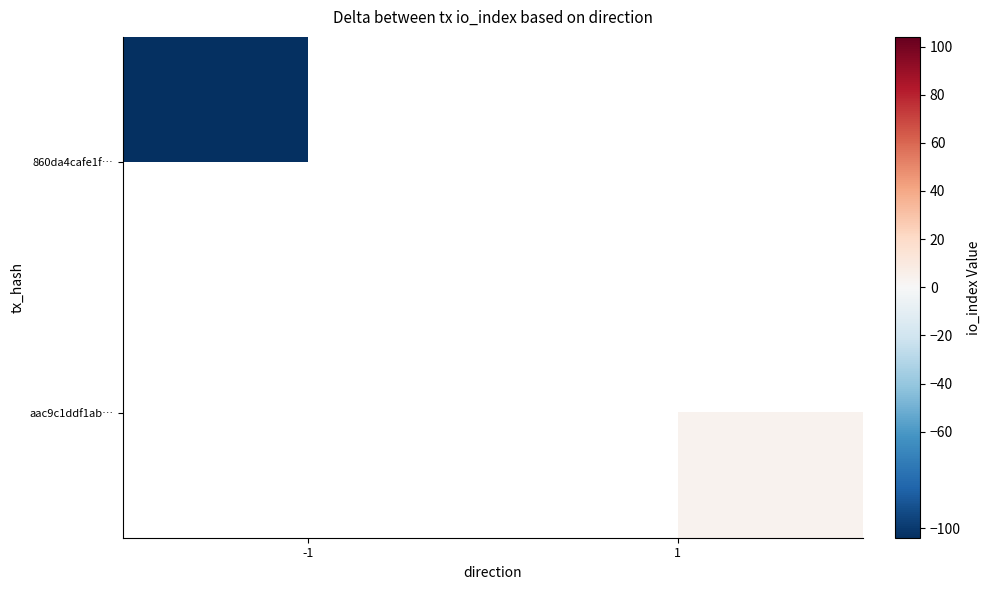

Reading right to left, extract all data points from this chart.

860da4cafe1f…: 1=0	-1=-104
aac9c1ddf1ab…: 1=4	-1=0